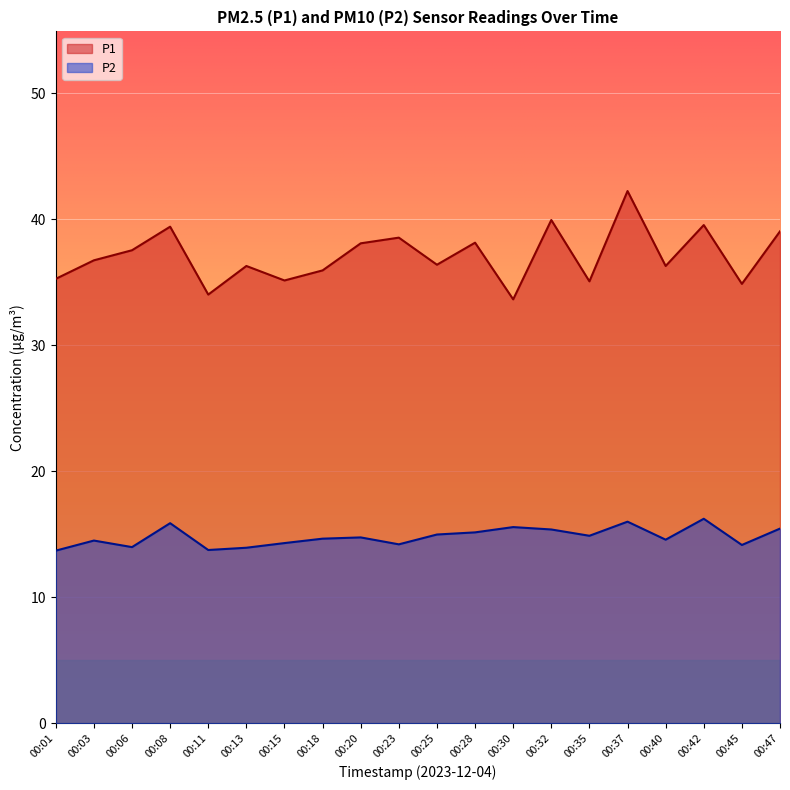

In P1, how many points are lower than both neighbors (excluding endpoints)?

7